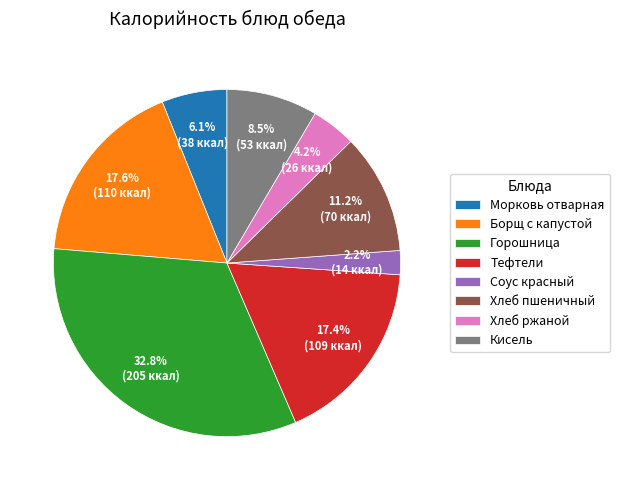

Does any single category account for the majority?

No